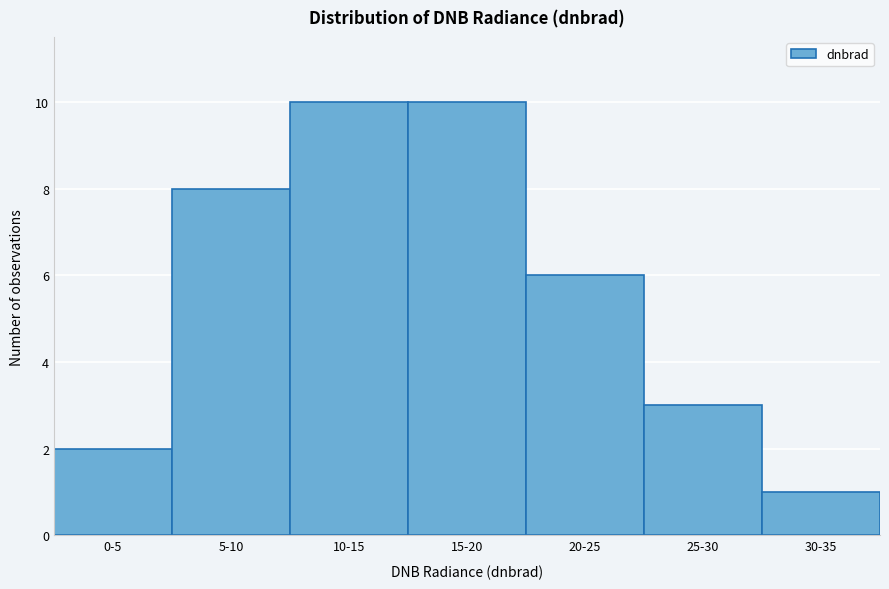

Reading right to left, transcribe all the data shown in this chart.

1	3	6	10	10	8	2